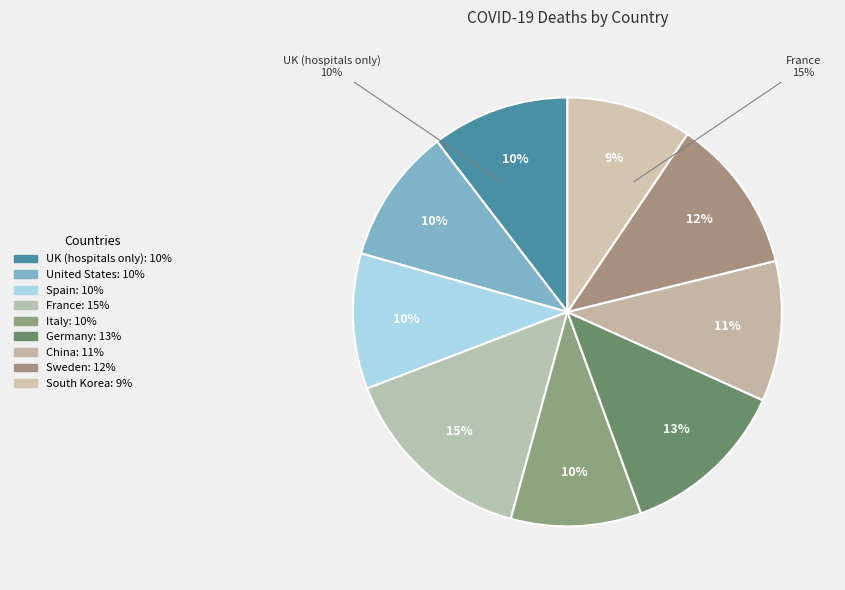

Is it true that UK (hospitals only) is 10% of the pie?

True